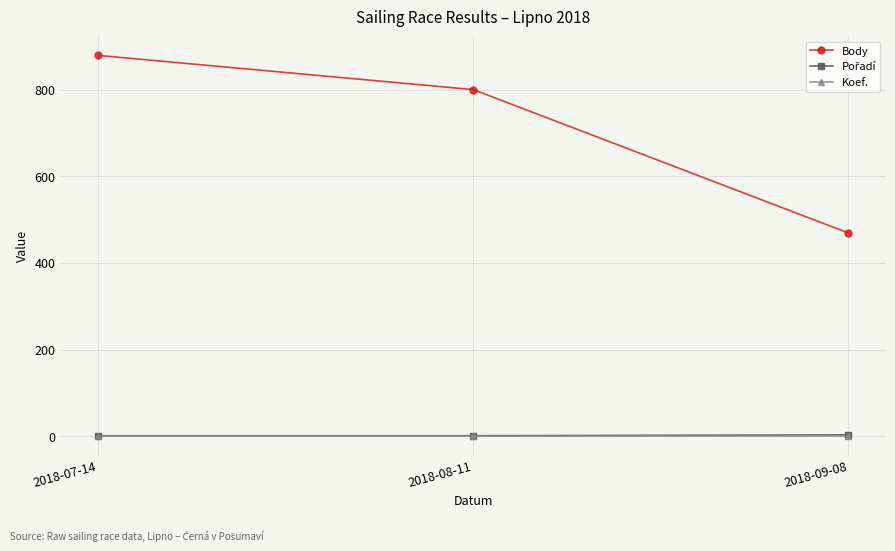

How many data points in Body are less than 800?

1